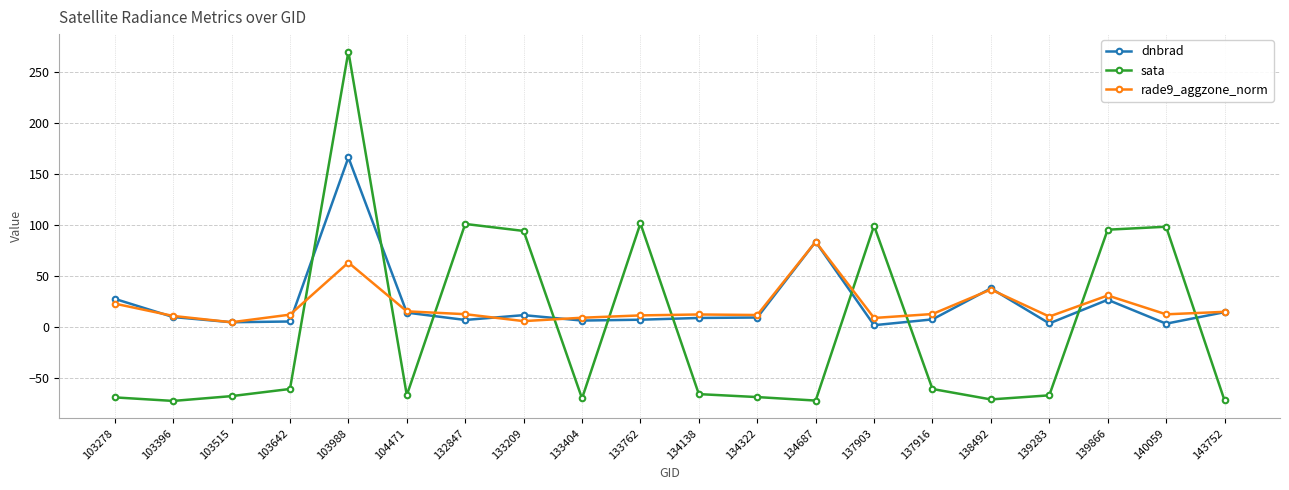

Is the value of dnbrad at 134138 greater than the value of sata at 104471?

Yes